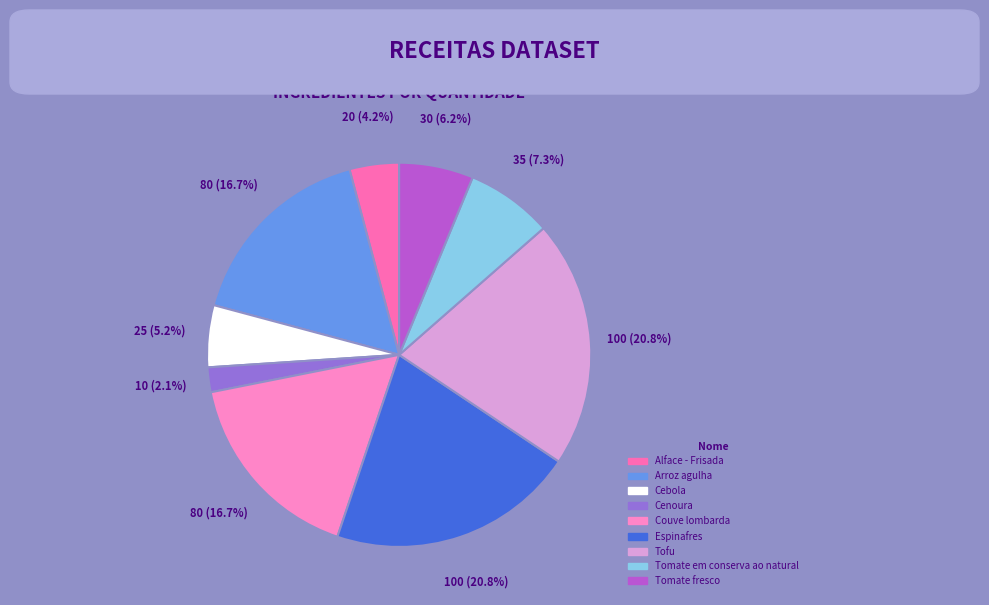

How much of the chart is everything except Couve lombarda?

83.3%